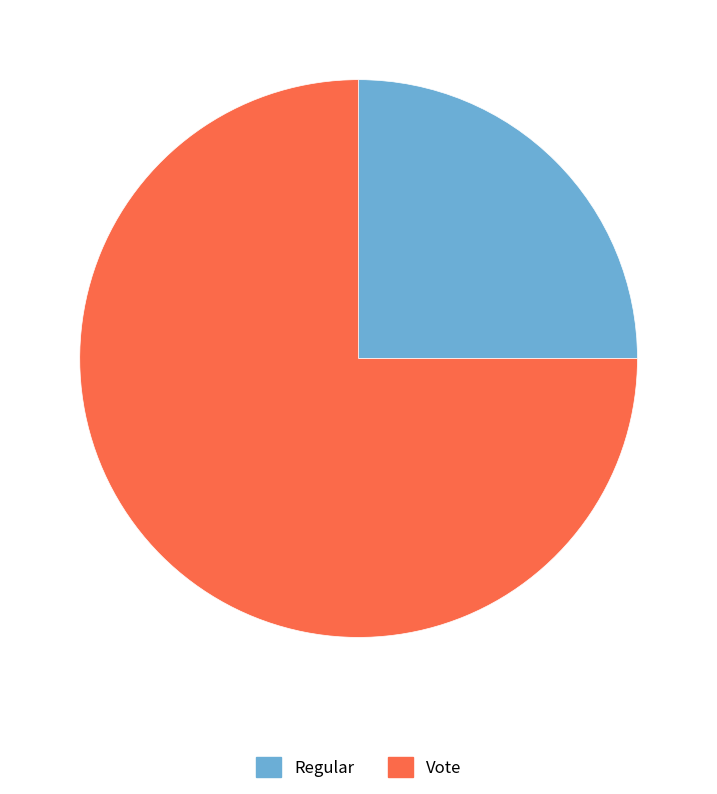

Does Vote represent more than half of the total?

Yes